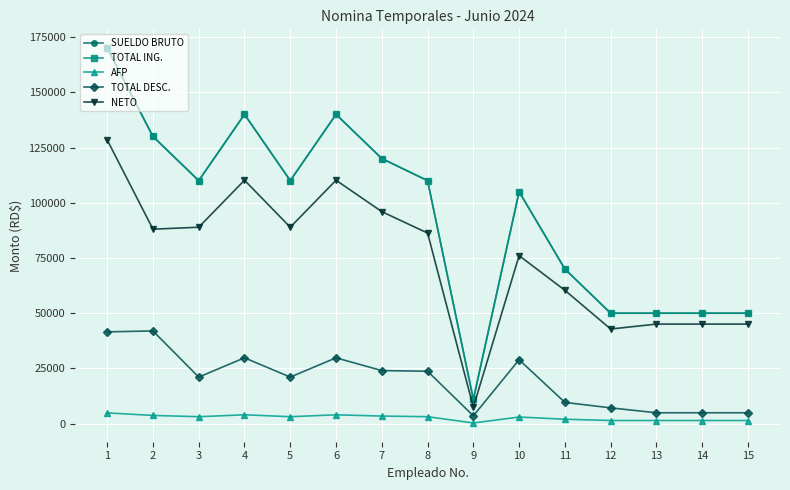

Does the chart have visible grid lines?

Yes